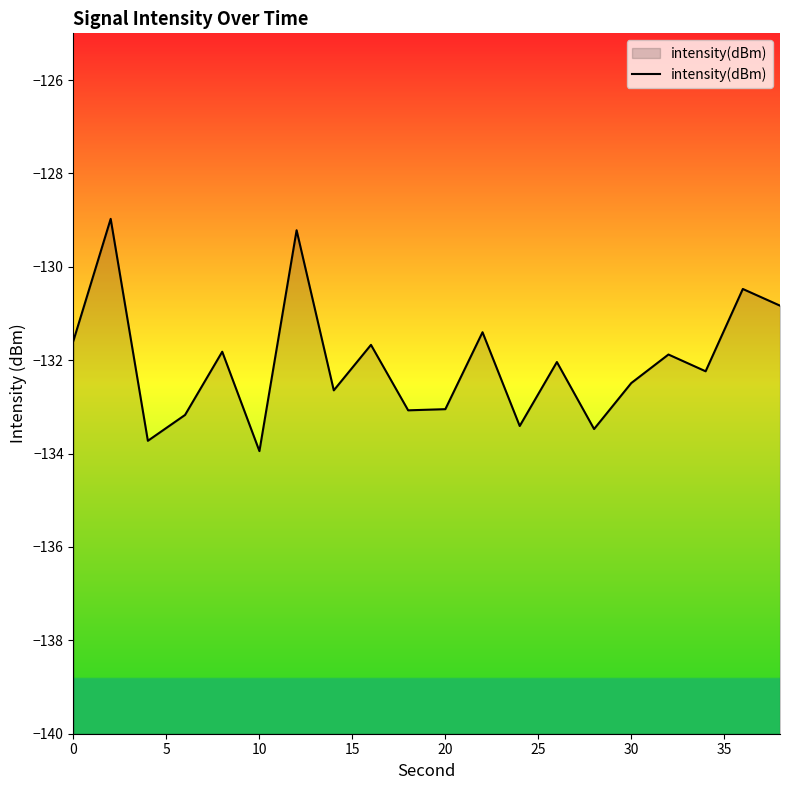

How many values are below -132?

11